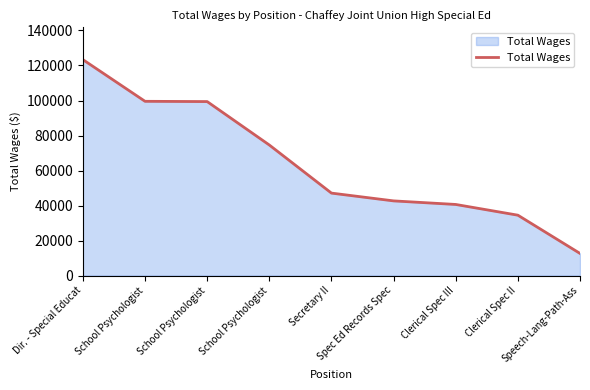

At which category does the chart reach its minimum across all series?

Speech-Lang-Path-Ass